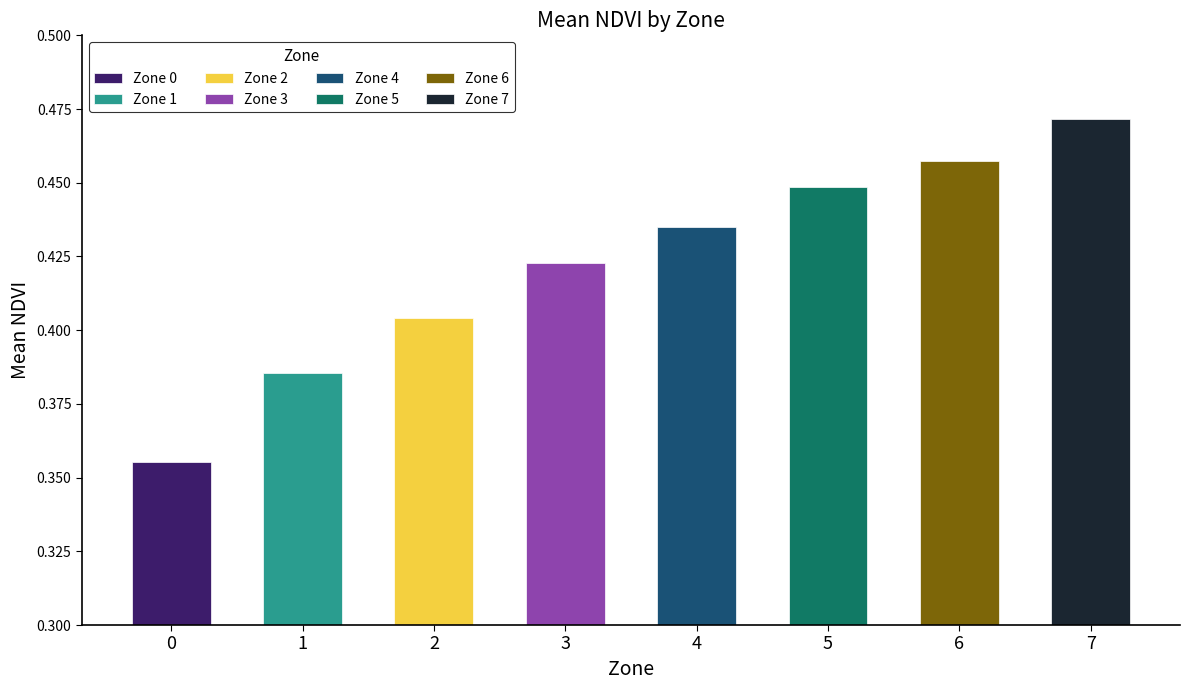

What value does the data have at 3?

0.4